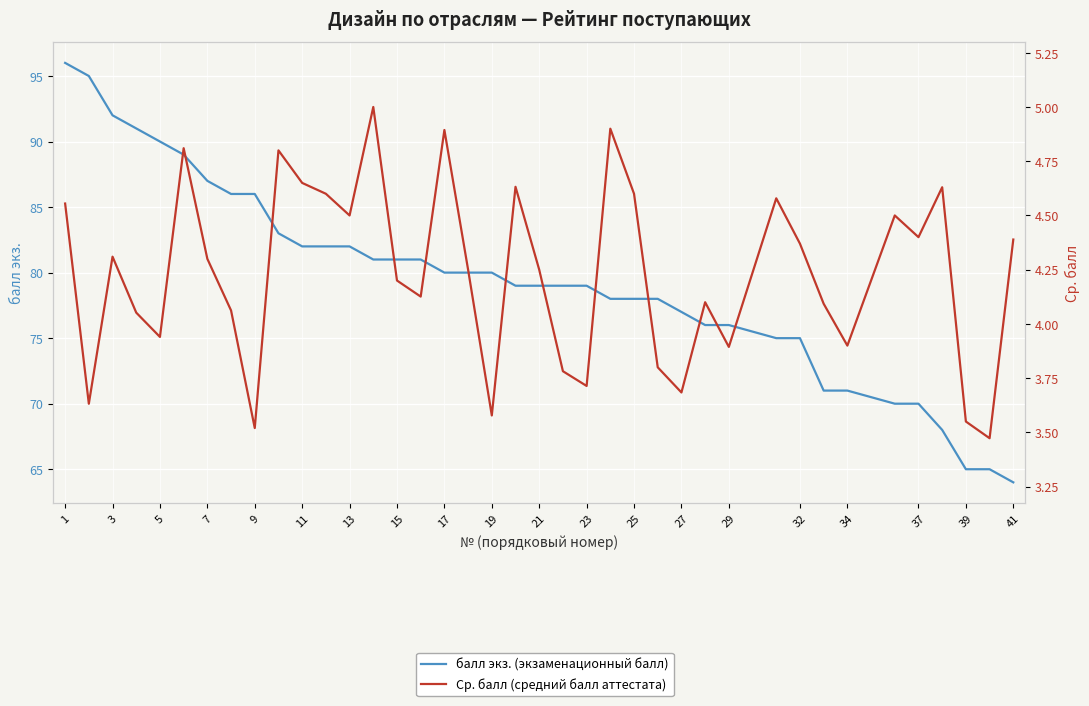

True or false: балл экз. (экзаменационный балл) has more than 2 interior local peaks.

False